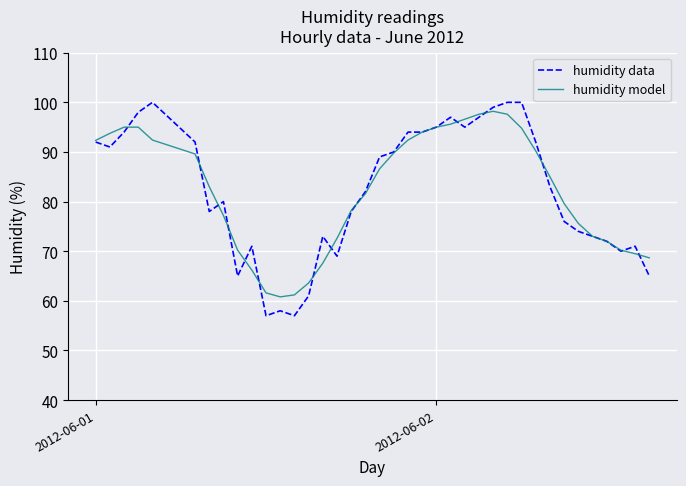

Which series has the largest range (max minus min)?

humidity data